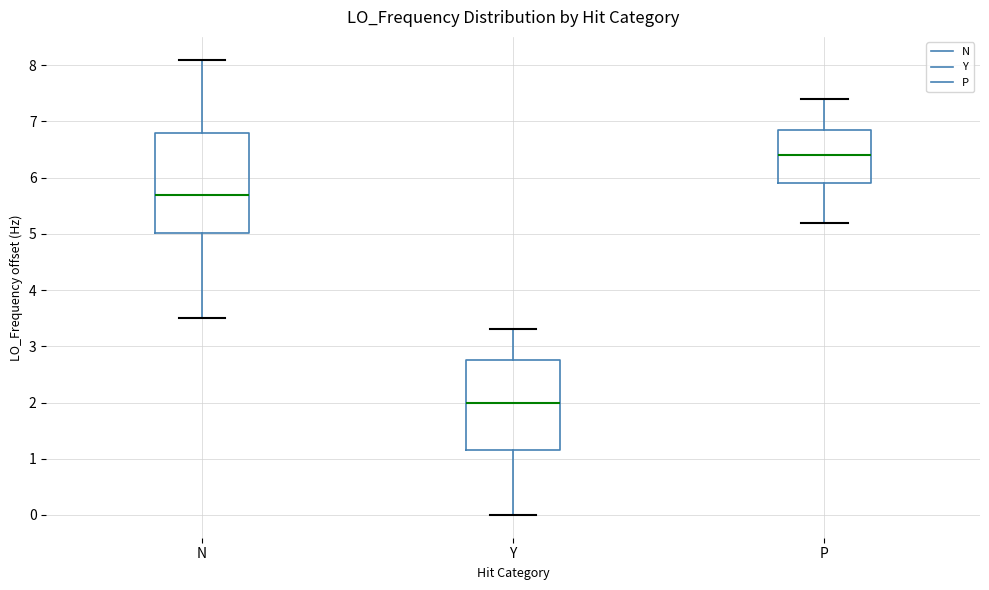

Reading left to right, transcribe this box plot: for each box, give where its median line is, the range the box spans, and where its two whiskers end, as read against the y-axis. The values are not printed on the chart, so give them approximately, as read against the axis.

N: median 5.7, box 5.0 to 6.8, whiskers 3.5 to 8.1
Y: median 2.0, box 1.1 to 2.7, whiskers 0.0 to 3.3
P: median 6.4, box 5.9 to 6.8, whiskers 5.2 to 7.4